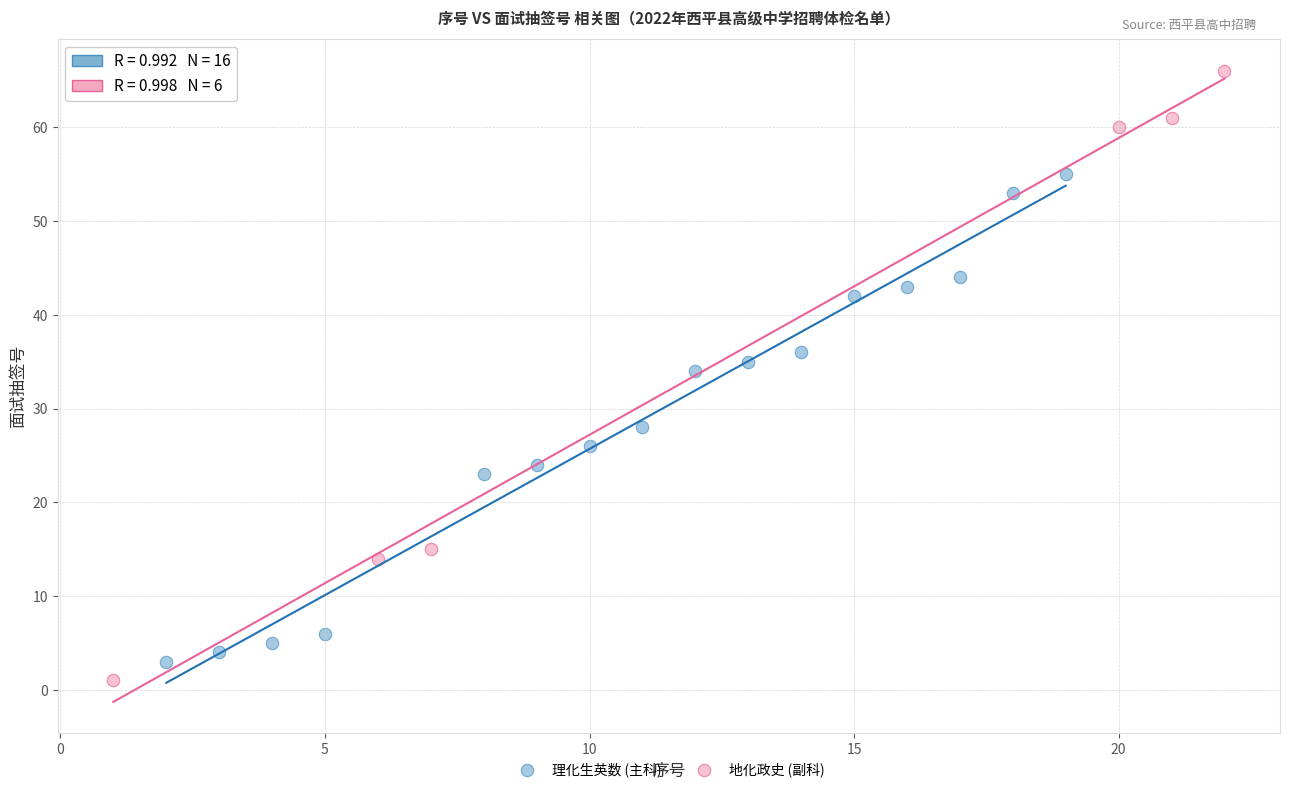

Which series has the widest spread of Y values?

地化政史 (副科)